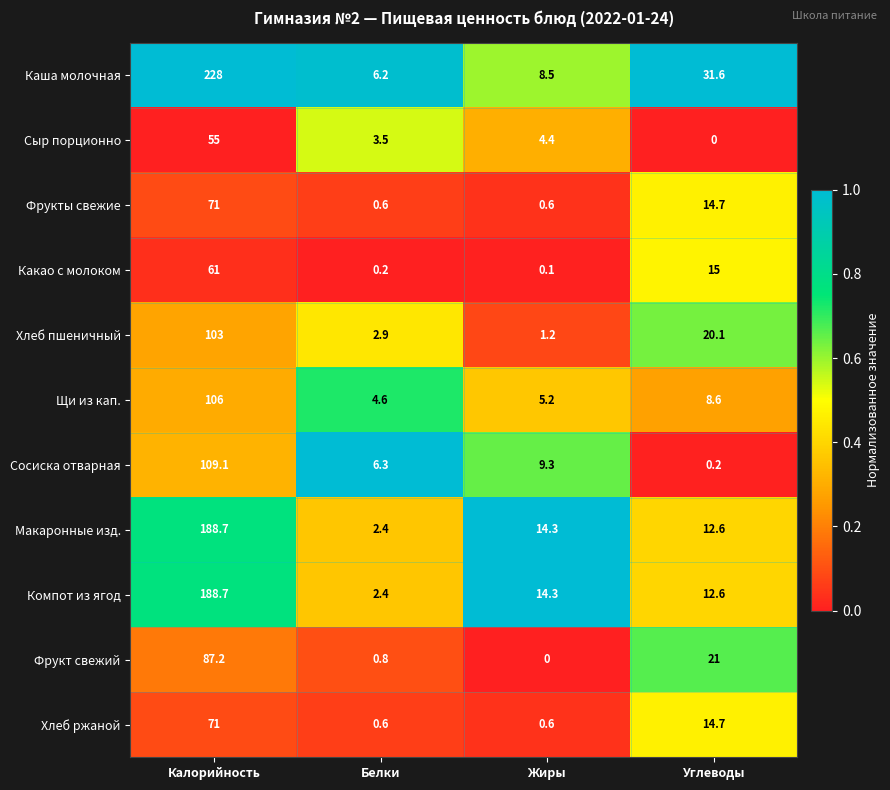

Which series has the widest spread of values?

Каша молочная